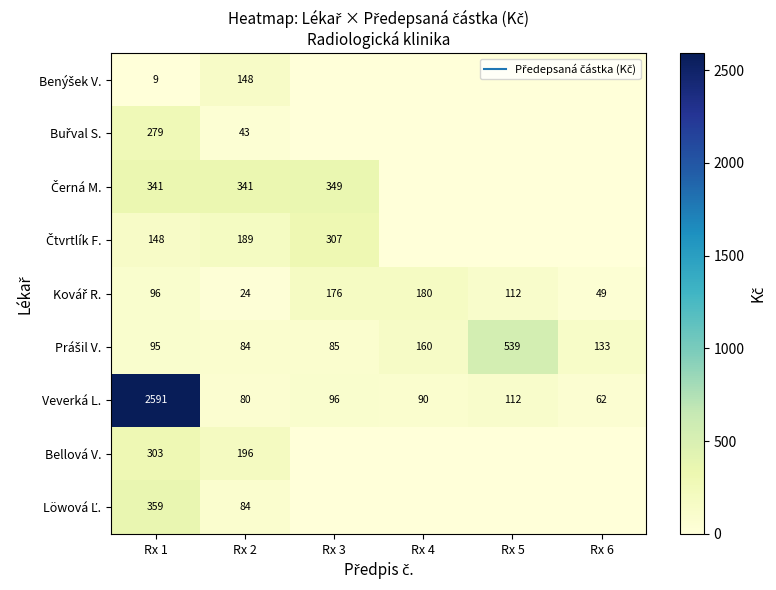

Which label corresponds to the smallest value in the chart?

Rx 3